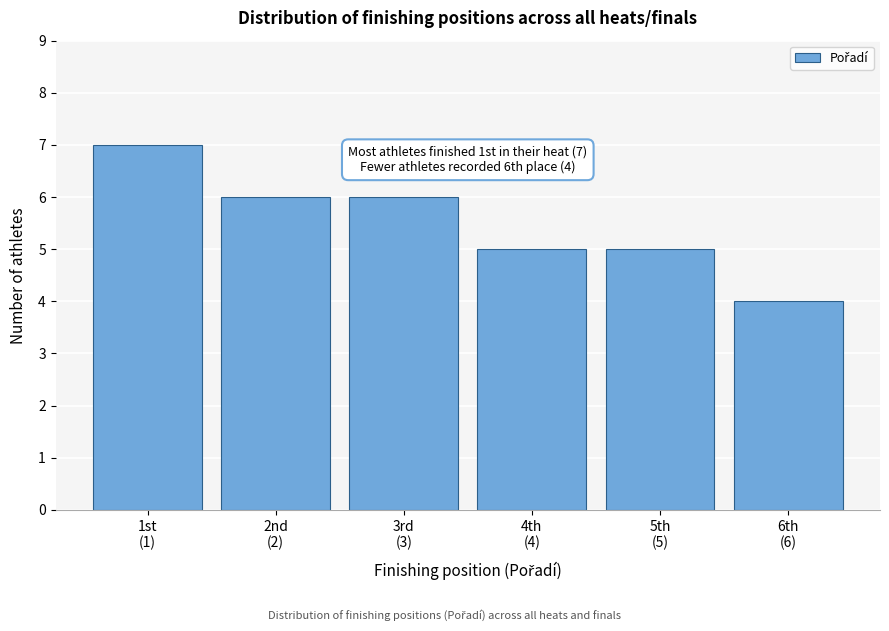

Reading left to right, extract all data points from this chart.

7	6	6	5	5	4